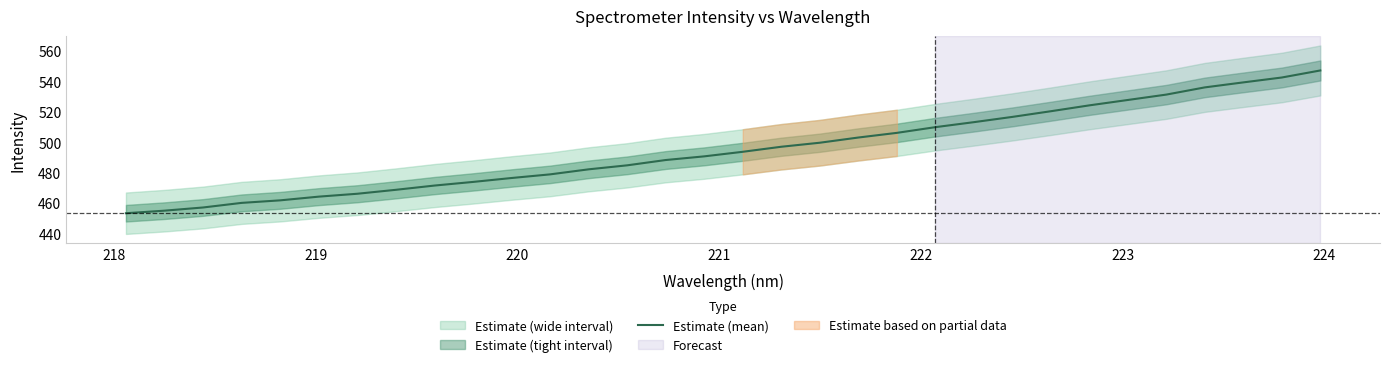

What is the difference between the maximum and second lowest values?

92.0